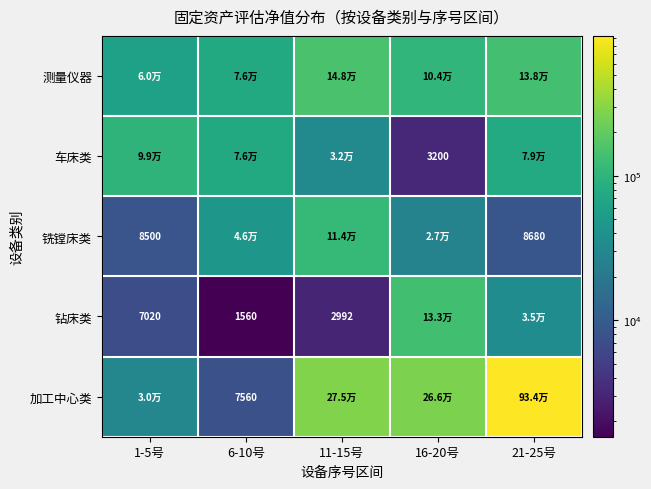

True or false: 加工中心类 has a value of 11287 at 6-10号.

False